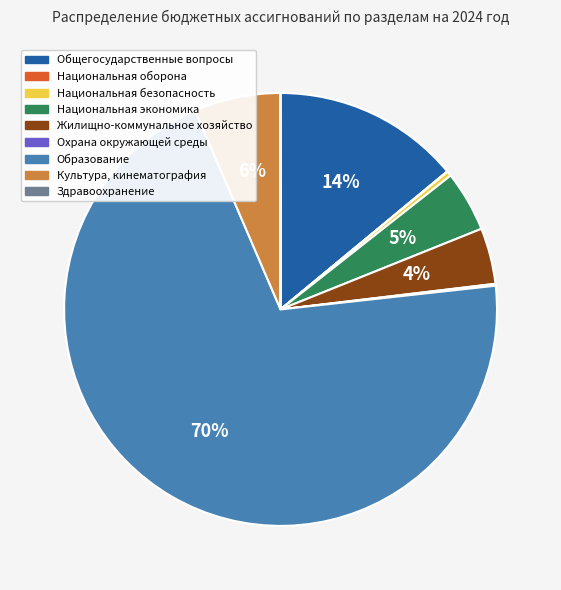

Is it true that Образование is 70% of the pie?

True